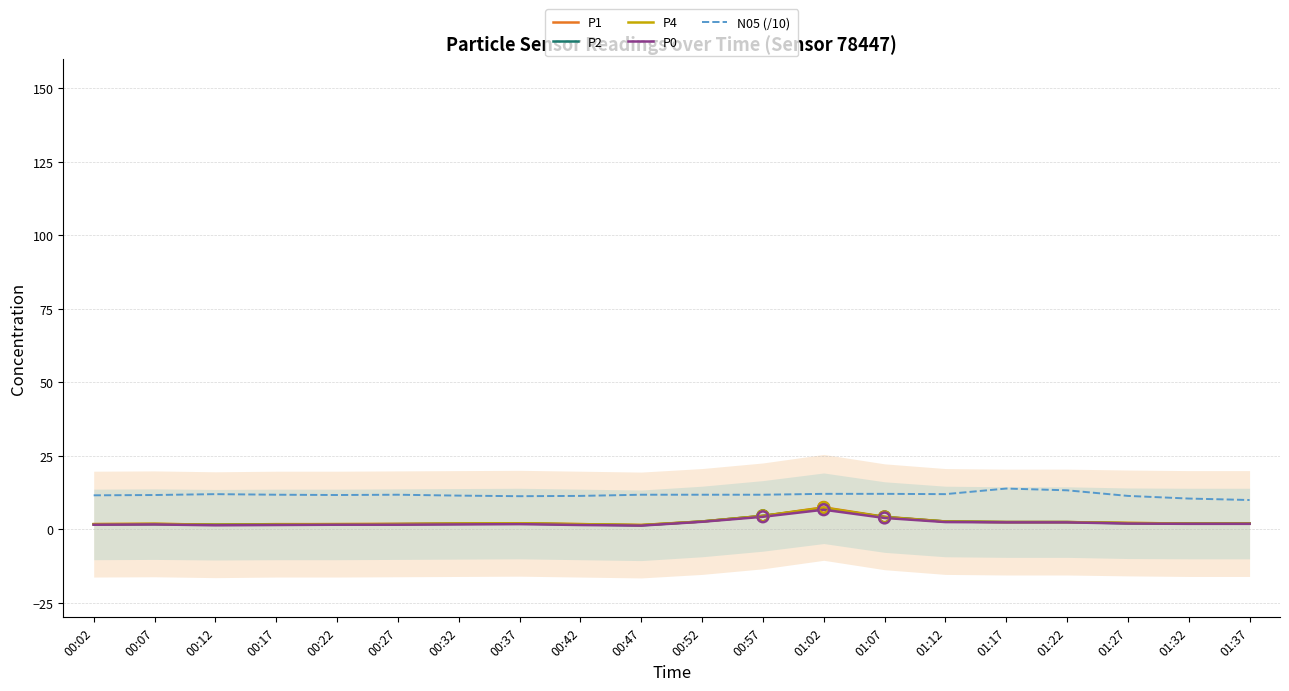

Which series has the widest spread of Y values?

P1